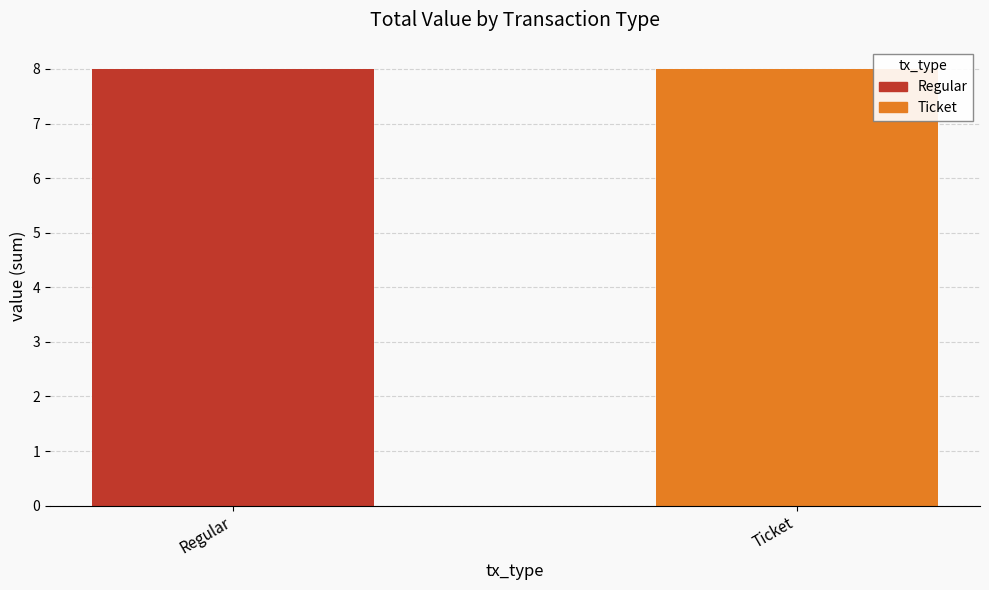

Is it true that Ticket equals 0.0 at 4?

False